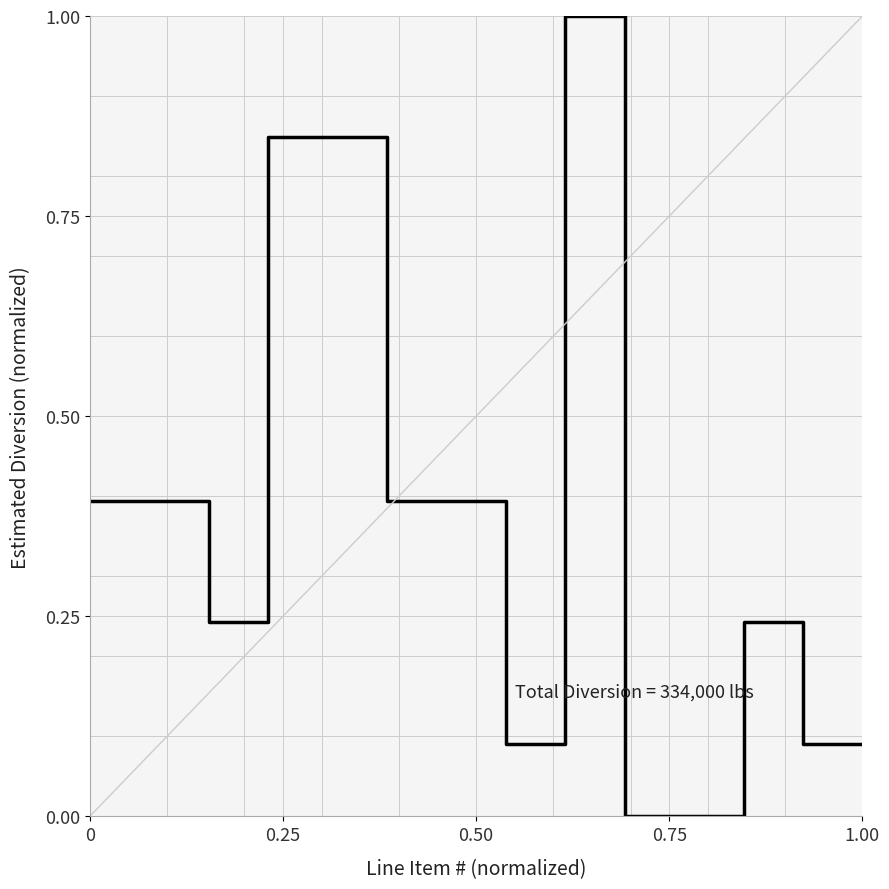

What is the greatest value displayed?

1.0